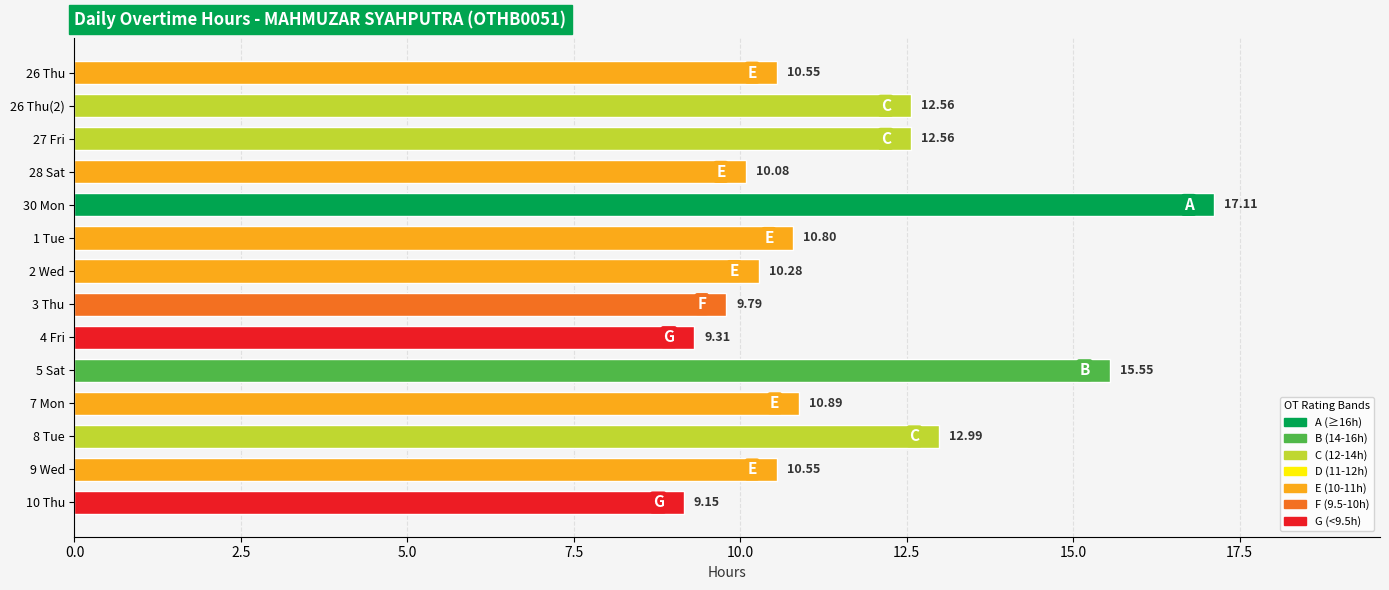

How many bars are there in total?

14